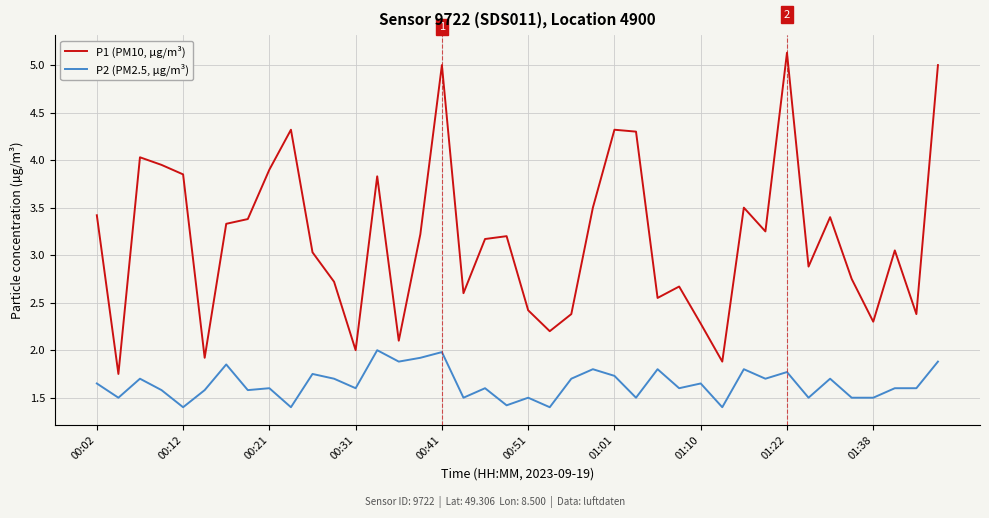

What is the greatest value displayed?

5.1